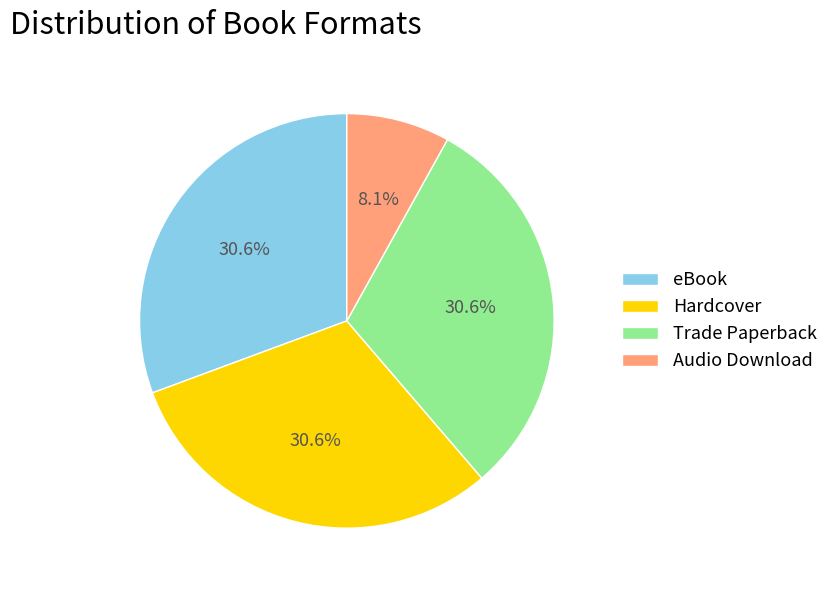

To the nearest percent, what portion does Hardcover represent?

31%